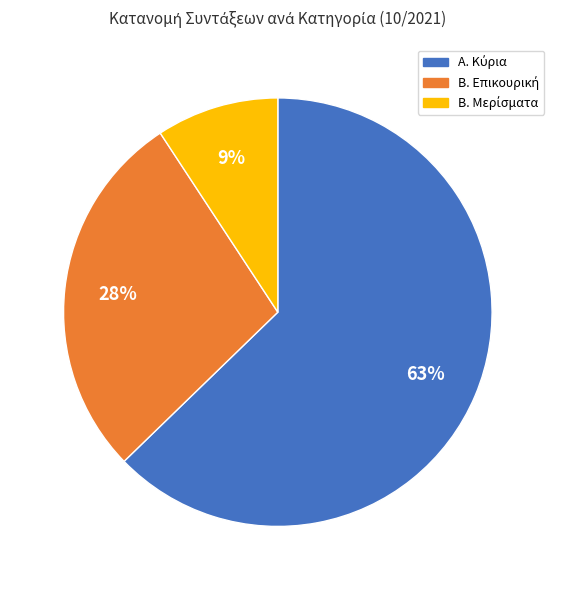

Is there a majority slice in this chart?

Yes